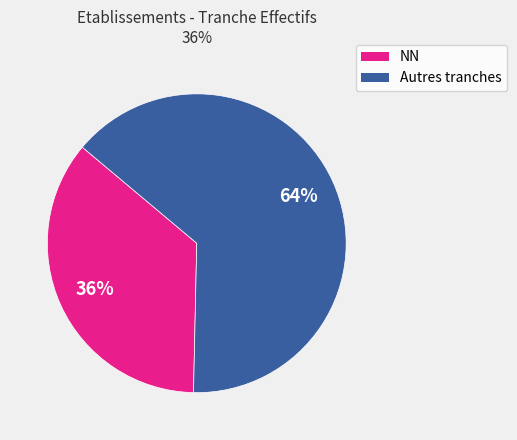

How many segments does this pie chart have?

2